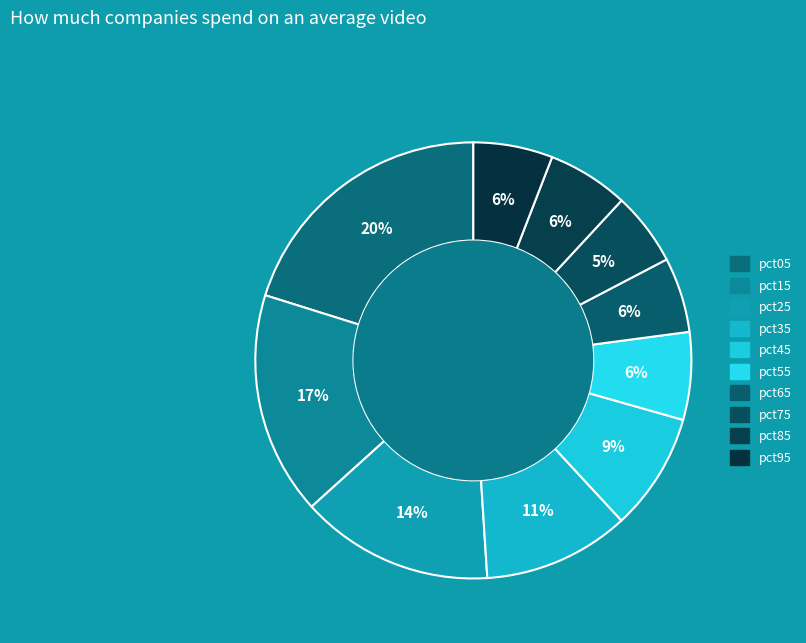

To the nearest percent, what is the difference between the pct85 and pct35 slice percentages?

5%